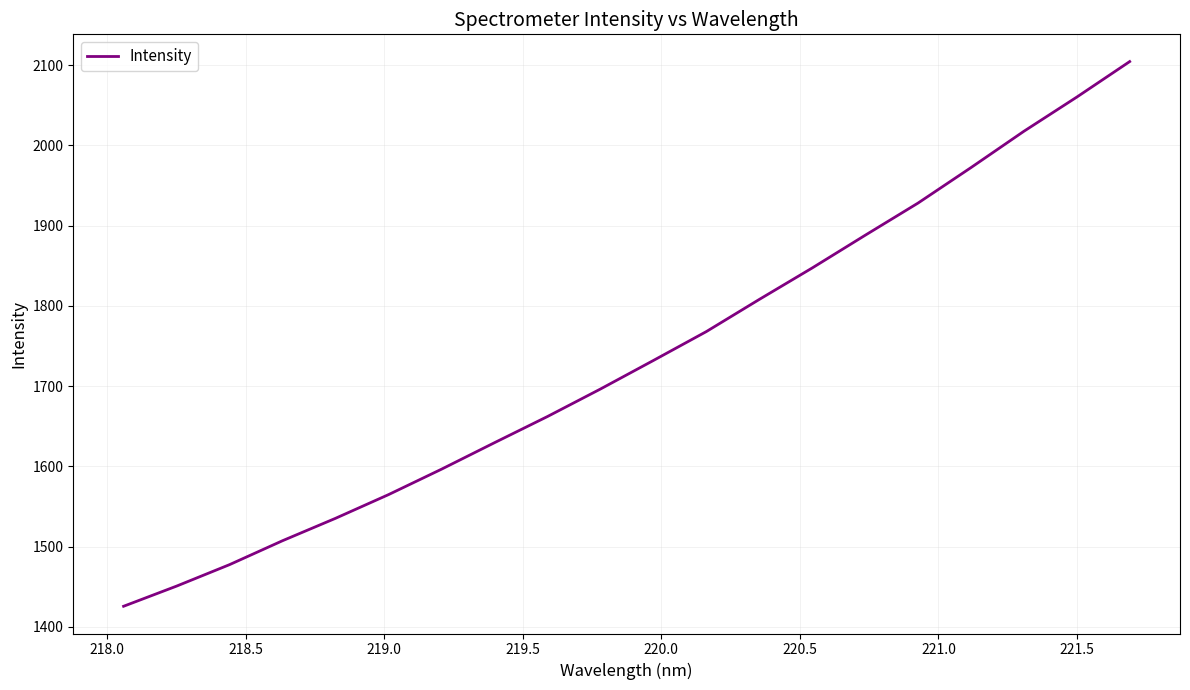

What is the greatest value displayed?

2104.4